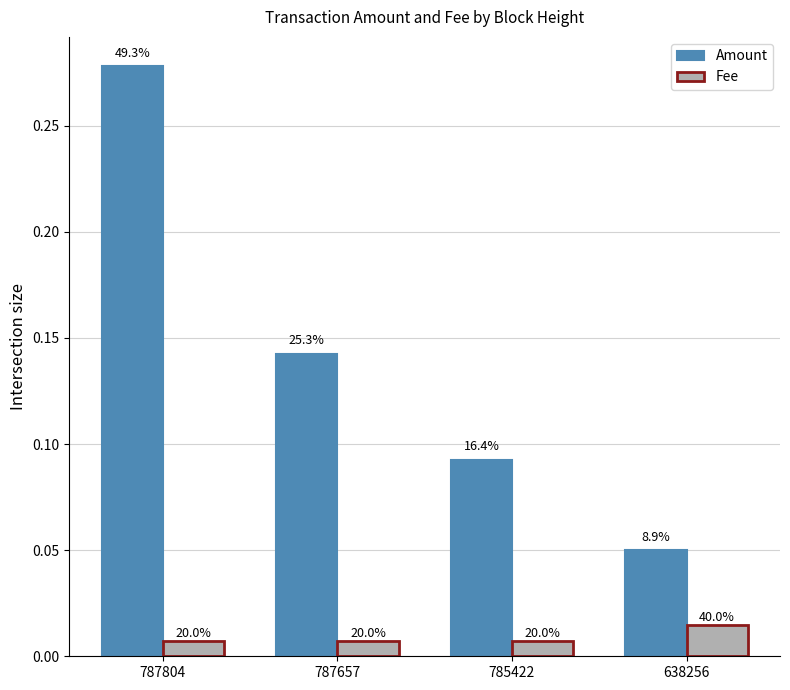

What is the difference between the highest and lowest values at 785422?

0.1